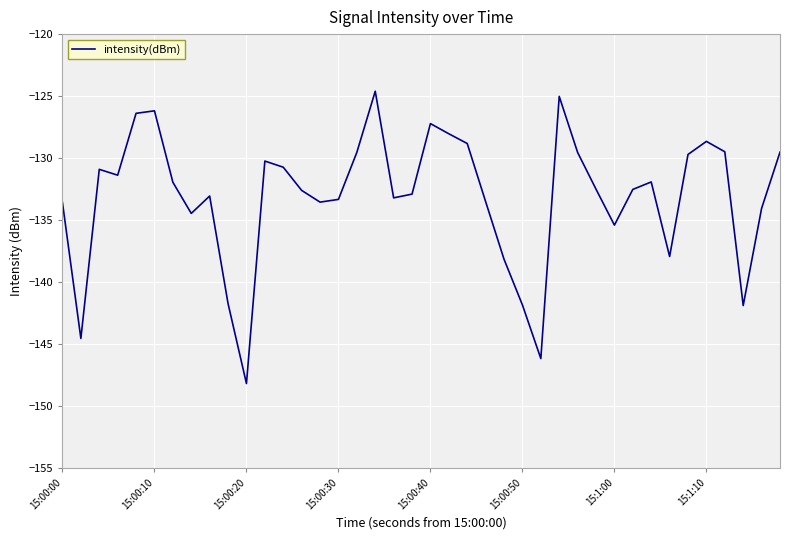

What is the smallest value displayed?

-148.2